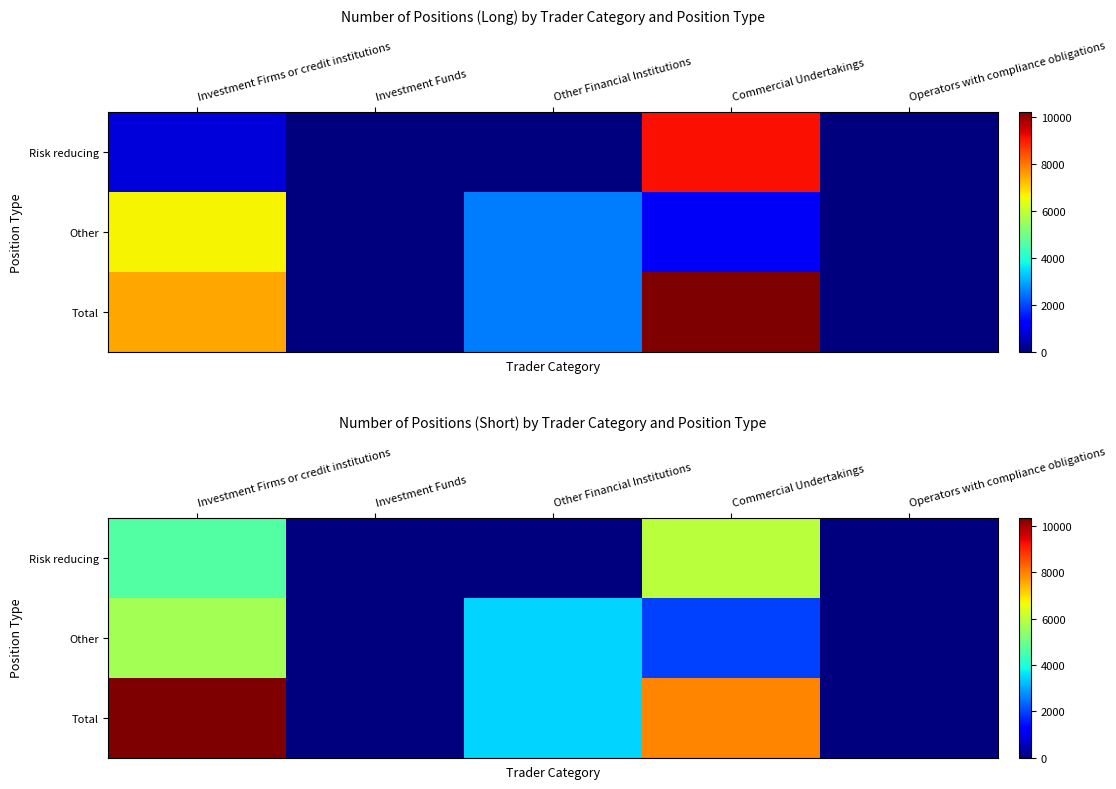

The Other series shows 0.0 at Operators with compliance obligations. True or false?

True